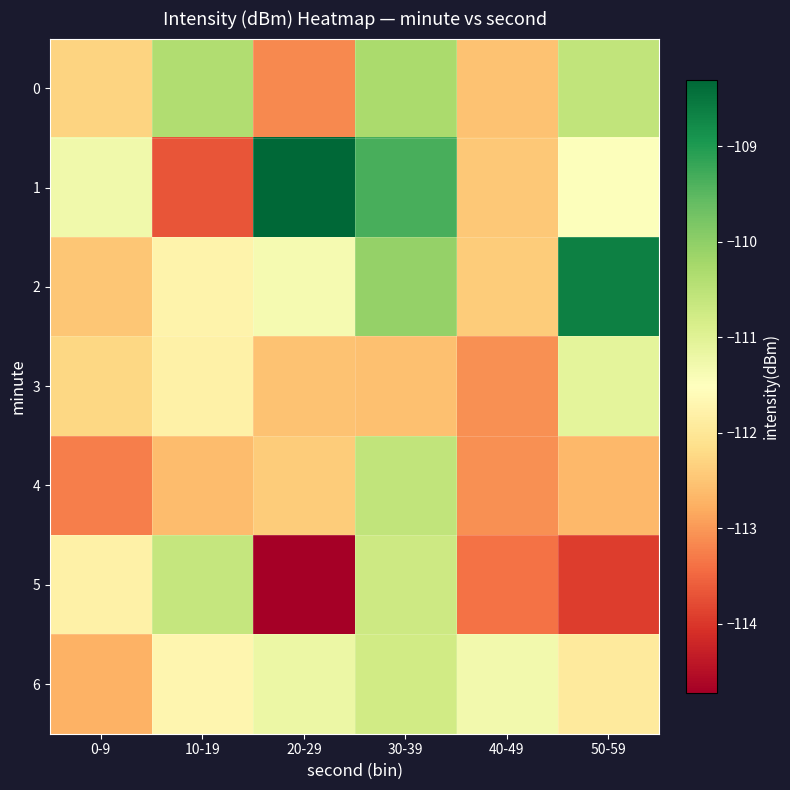

At how many categories does at least one series exceed -111?

4